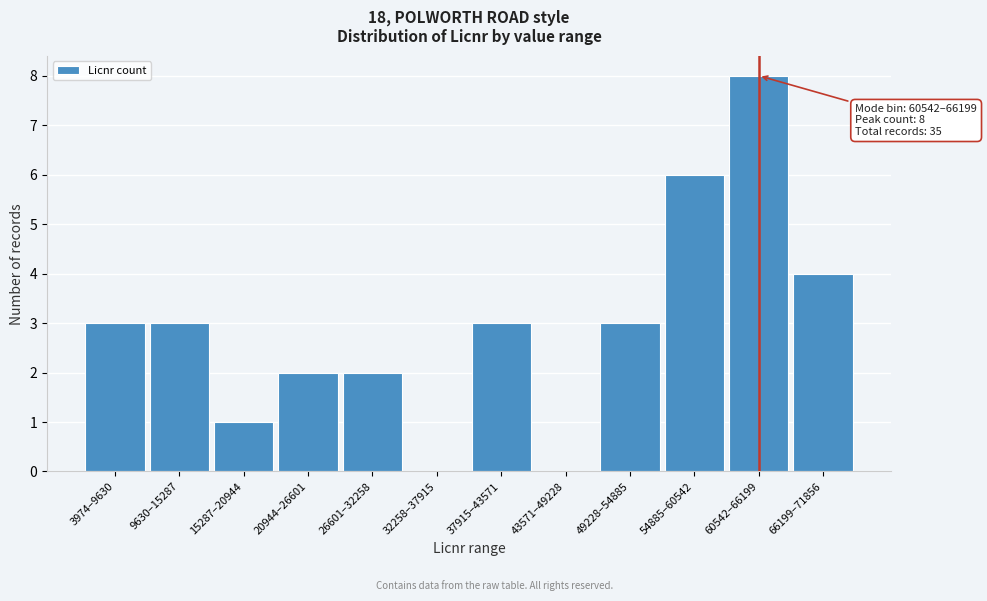

Reading left to right, what are all the values shown in this chart?

3974–9630=3	9630–15287=3	15287–20944=1	20944–26601=2	26601–32258=2	32258–37915=0	37915–43571=3	43571–49228=0	49228–54885=3	54885–60542=6	60542–66199=8	66199–71856=4